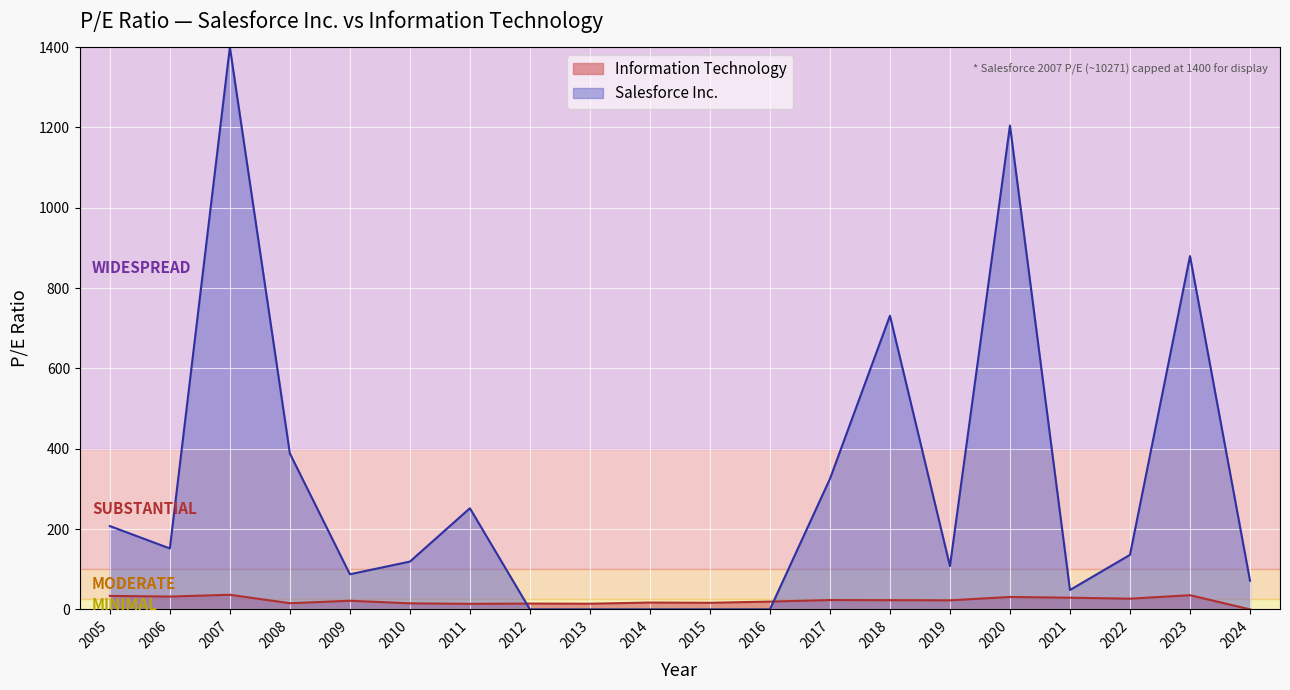

True or false: the data shows 7.4 at 2021.

False